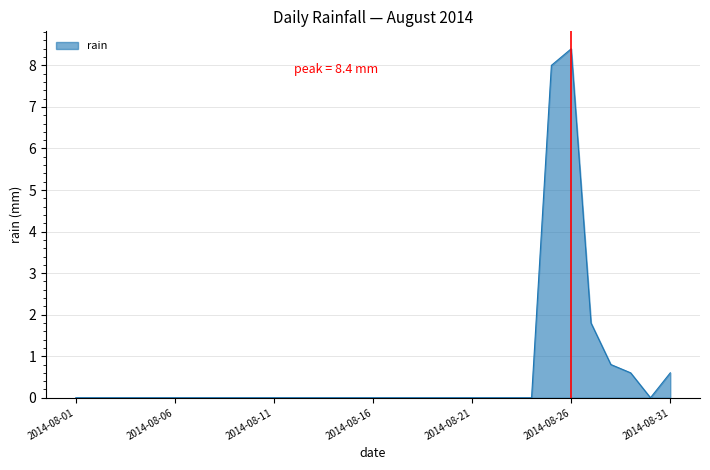

What is the greatest value displayed?

8.4